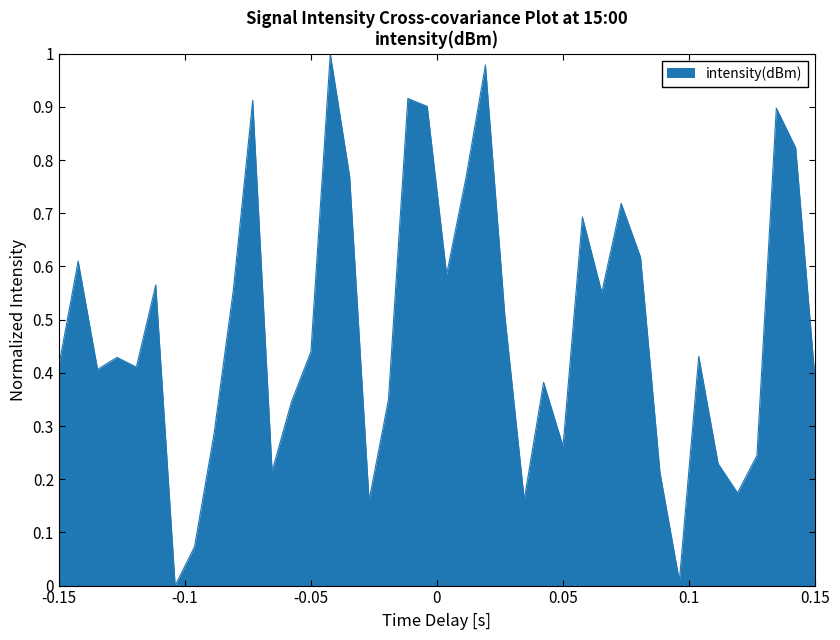

What is the average value?

0.5